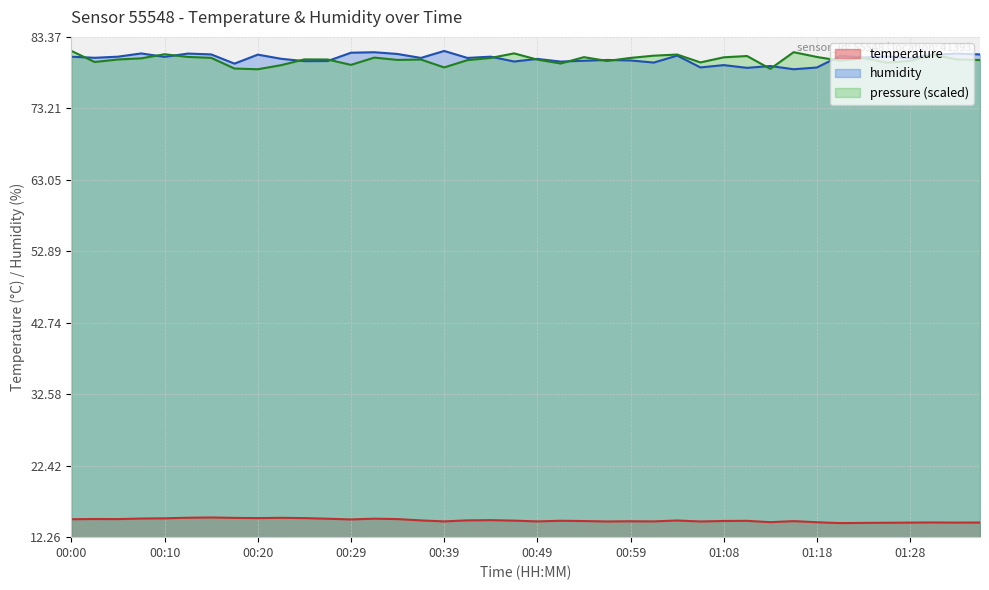

What is the label of the 11th point from the right?

01:11